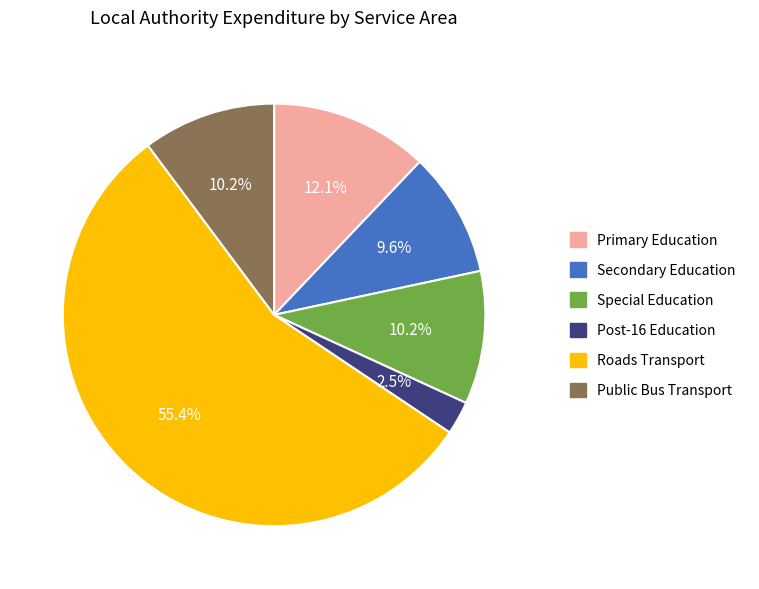

Which has a higher value, Secondary Education or Primary Education?

Primary Education